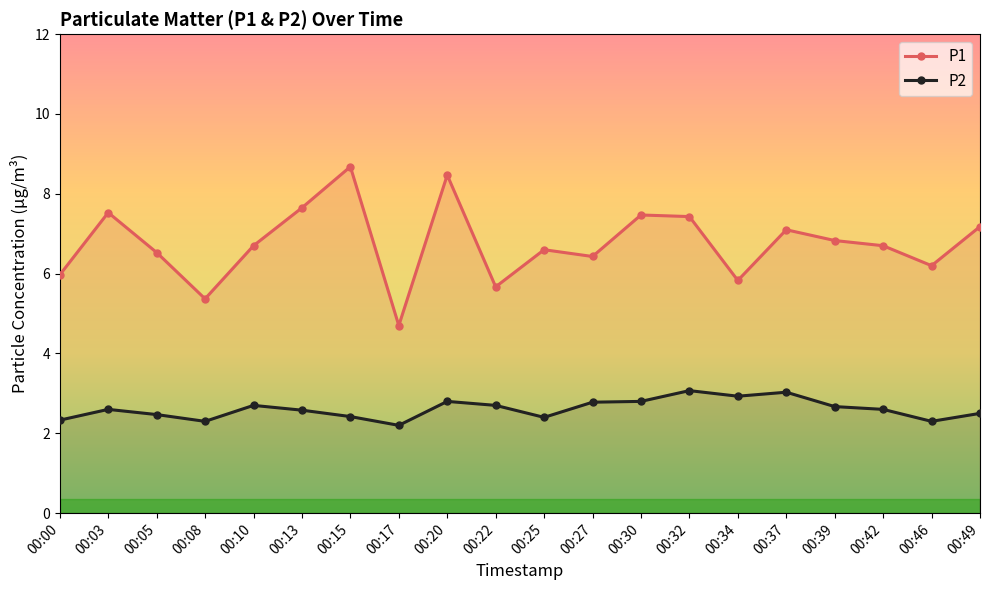

Reading right to left, extract all data points from this chart.

P1: 00:49=7.2	00:46=6.2	00:42=6.7	00:39=6.8	00:37=7.1	00:34=5.8	00:32=7.4	00:30=7.5	00:27=6.4	00:25=6.6	00:22=5.7	00:20=8.5	00:17=4.7	00:15=8.7	00:13=7.7	00:10=6.7	00:08=5.4	00:05=6.5	00:03=7.5	00:00=6.0
P2: 00:49=2.5	00:46=2.3	00:42=2.6	00:39=2.7	00:37=3.0	00:34=2.9	00:32=3.1	00:30=2.8	00:27=2.8	00:25=2.4	00:22=2.7	00:20=2.8	00:17=2.2	00:15=2.4	00:13=2.6	00:10=2.7	00:08=2.3	00:05=2.5	00:03=2.6	00:00=2.3